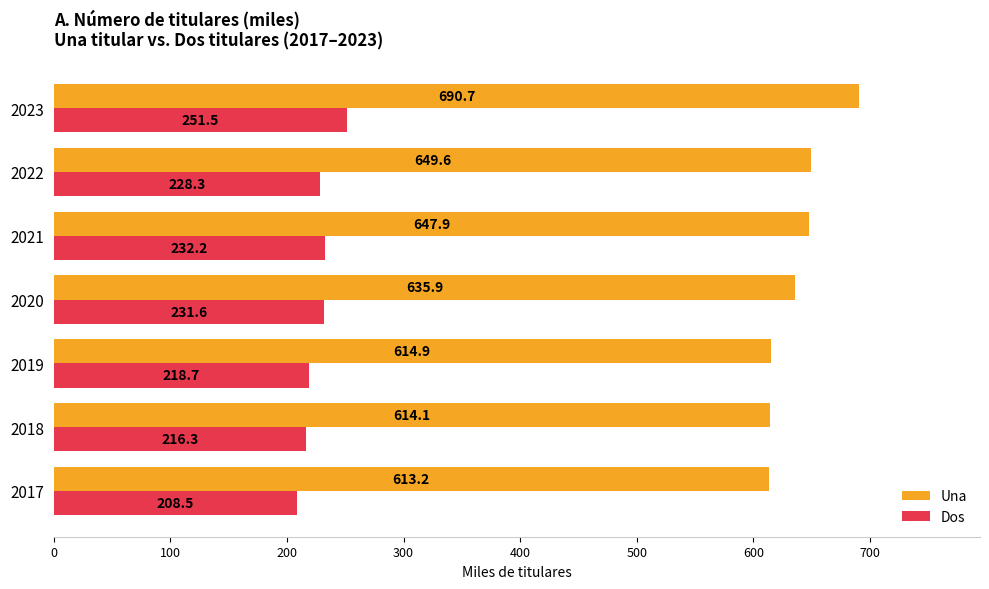

How many data points does each series have?

7